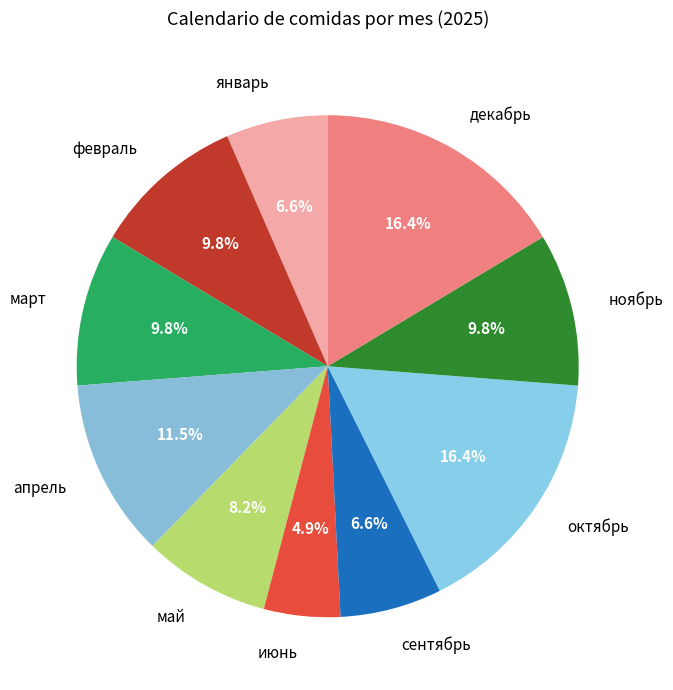

The декабрь slice represents 25% of the pie. True or false?

False